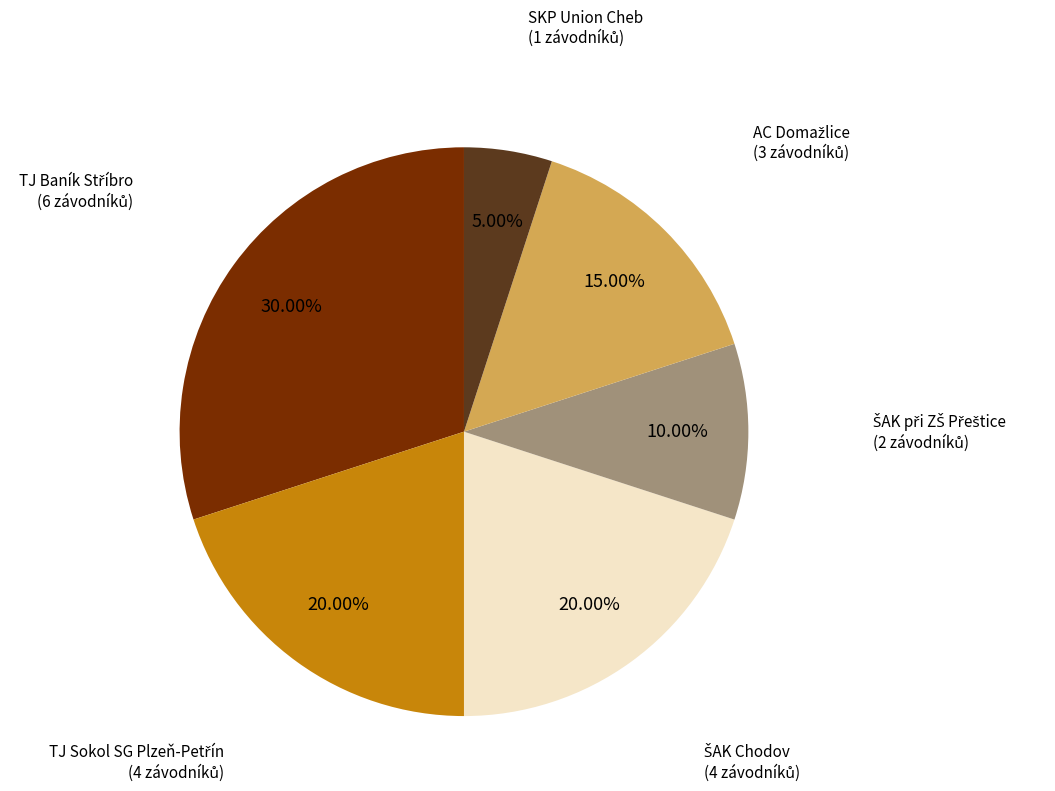

Is there any slice that represents more than half of the pie?

No